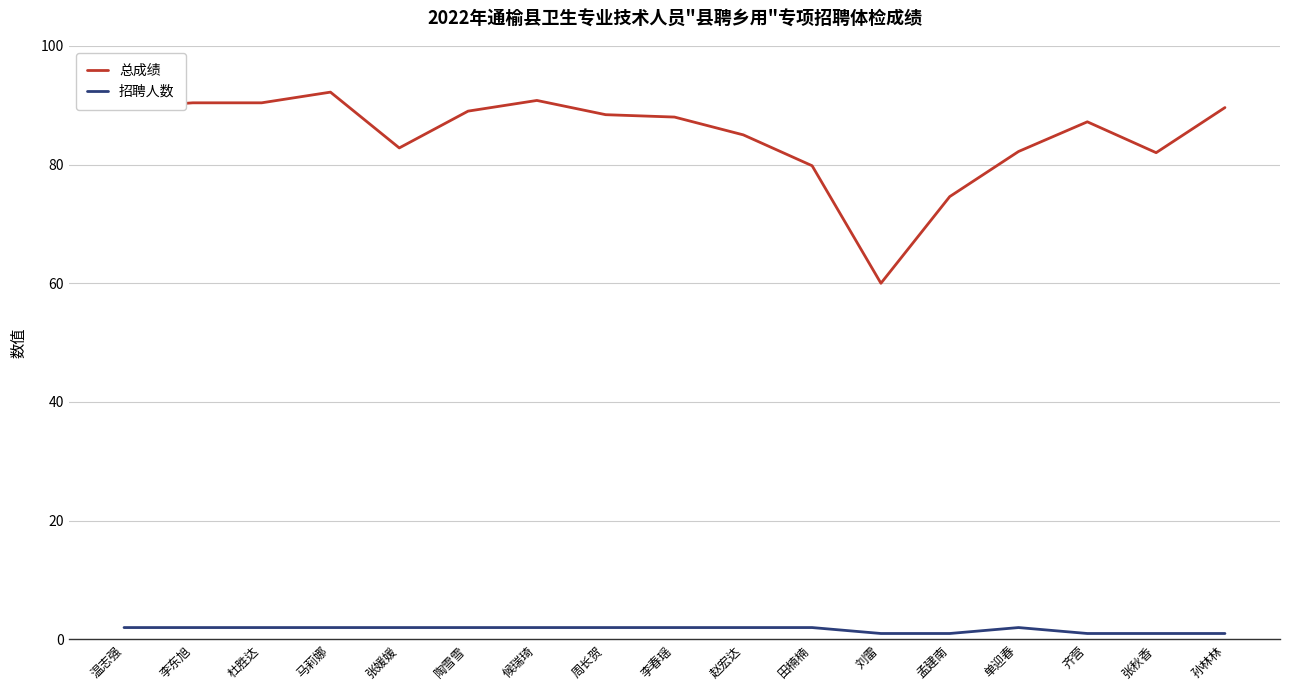

True or false: 总成绩 and 招聘人数 cross at least once.

False